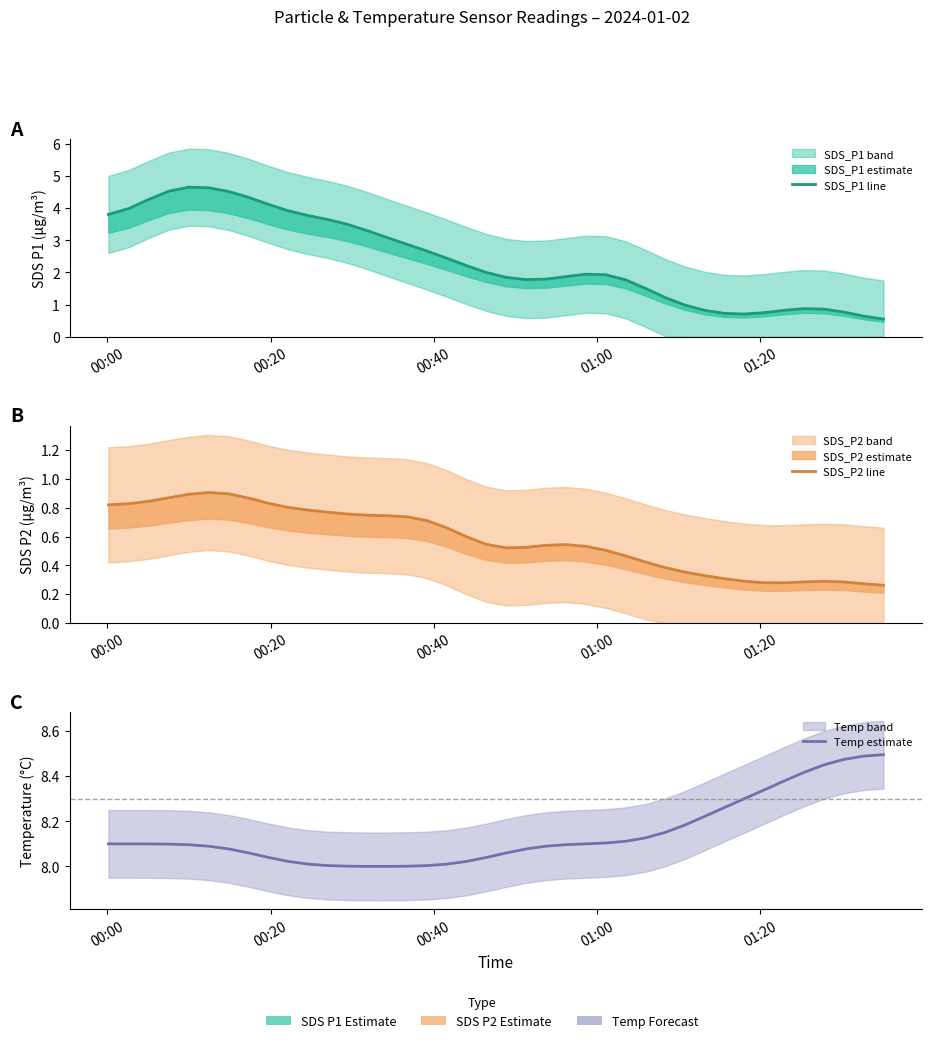

What is the greatest value displayed?

8.5